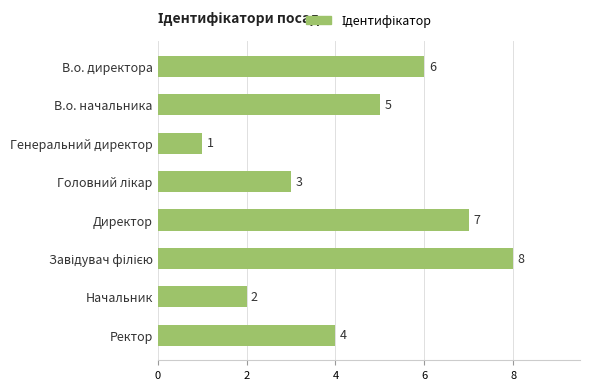

How many values are between 3 and 7?

5